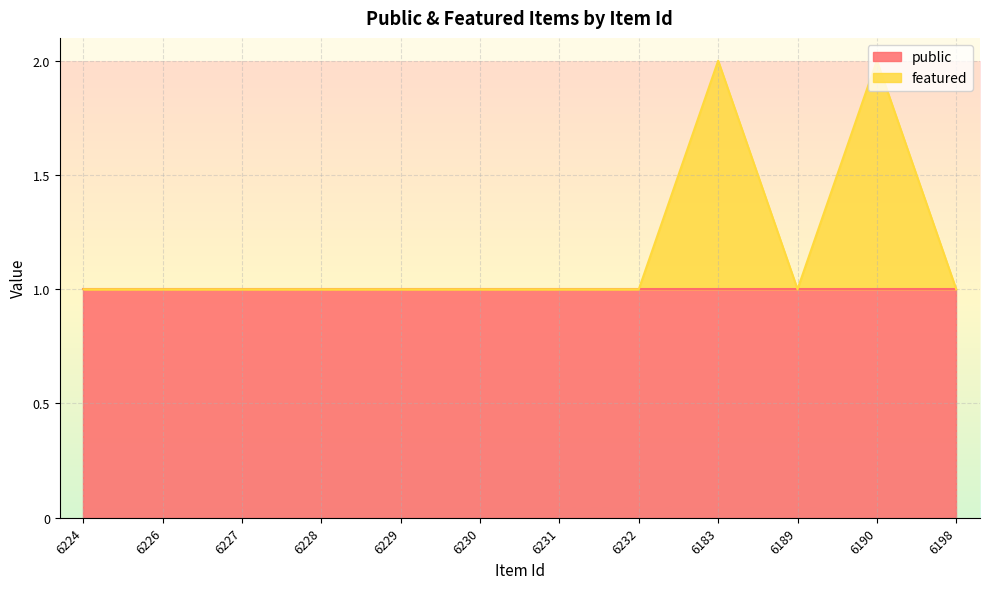

Is it true that the value at 6189 is 1?

True